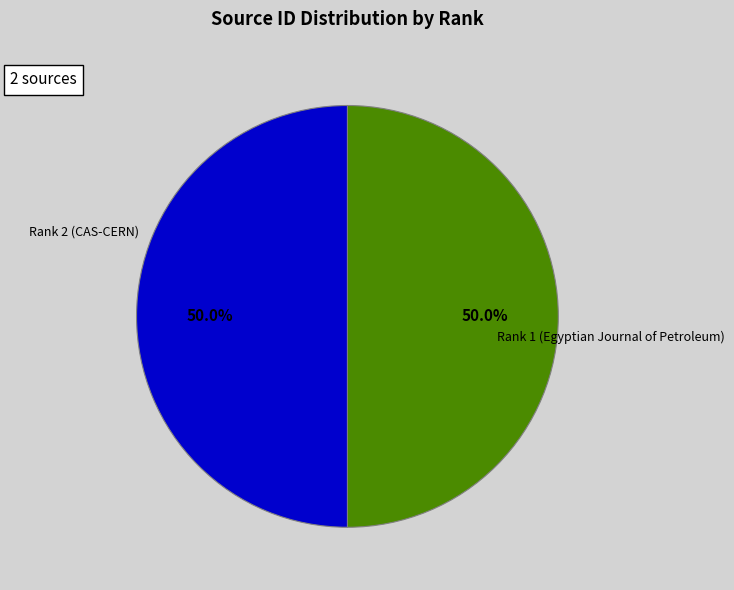

How many slices are in this pie chart?

2